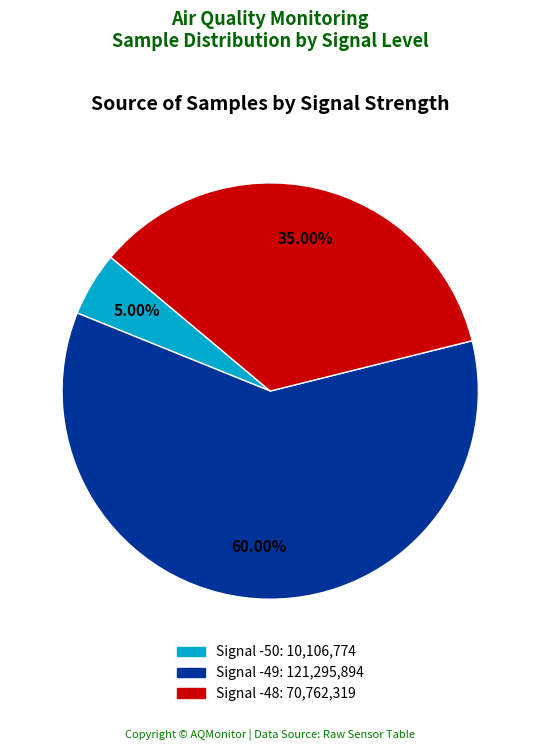

Count the number of slices in the pie.

3